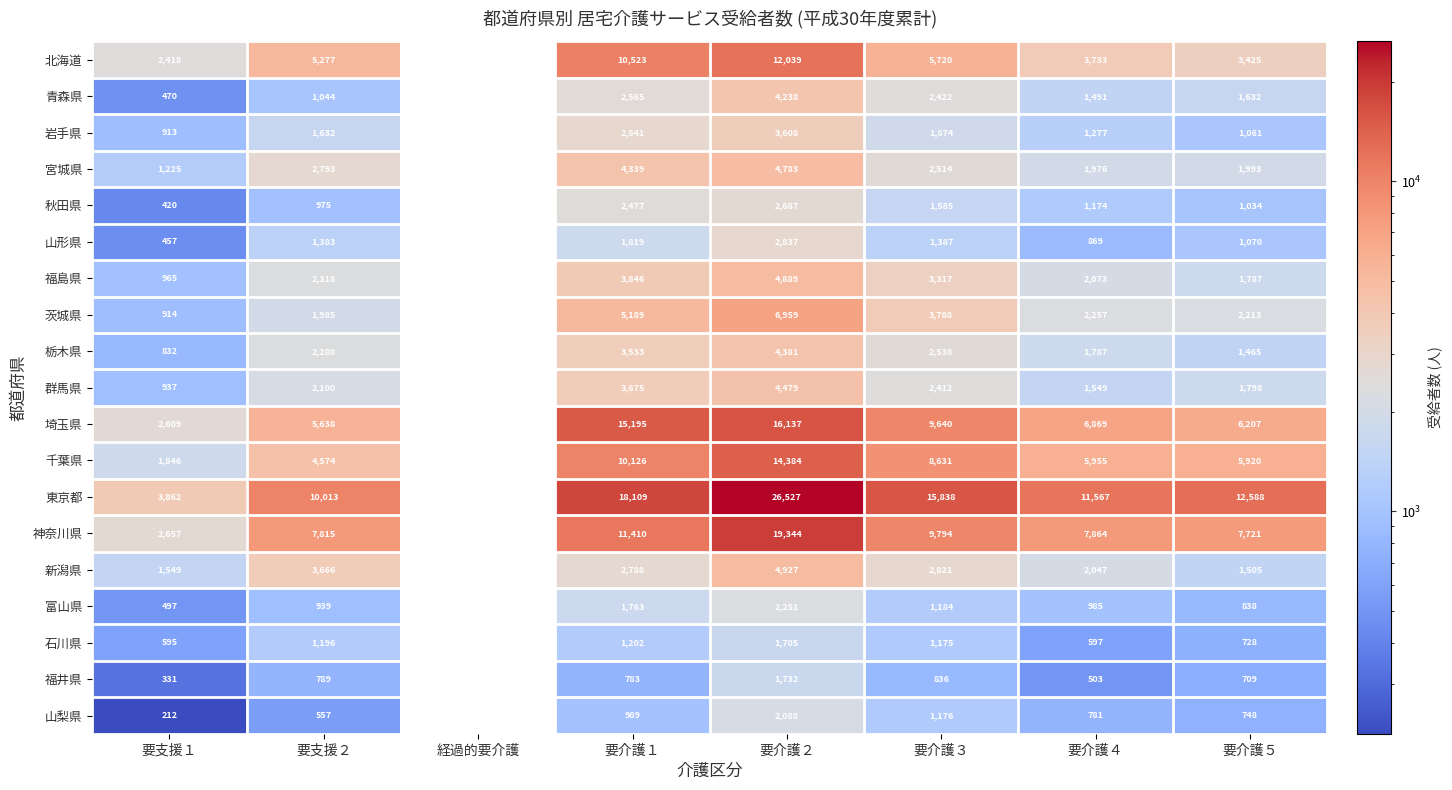

Which series has the largest total across all categories?

東京都